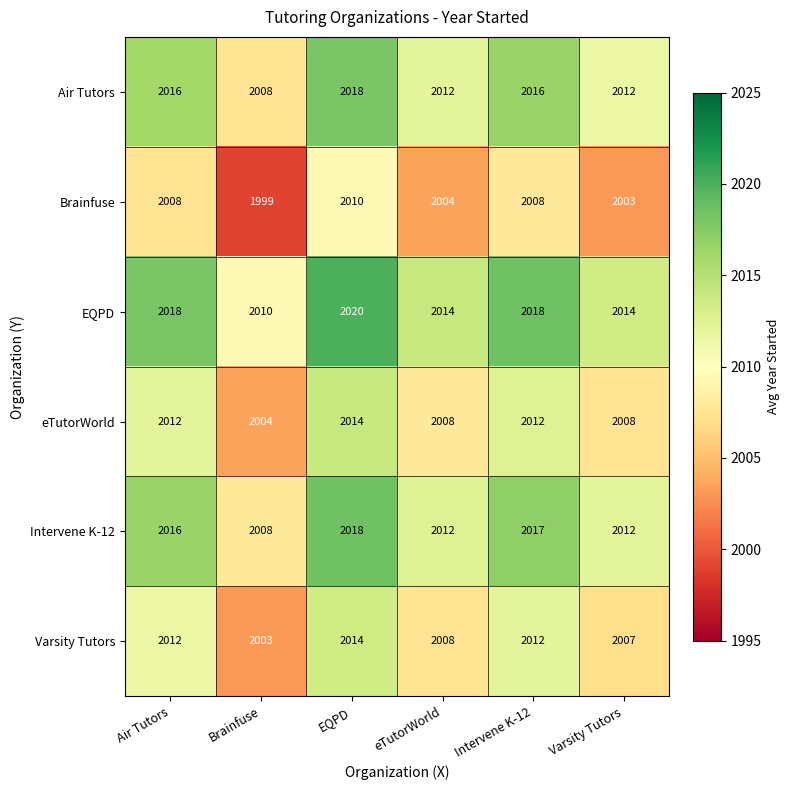

What is the total value across all series at eTutorWorld?

12058